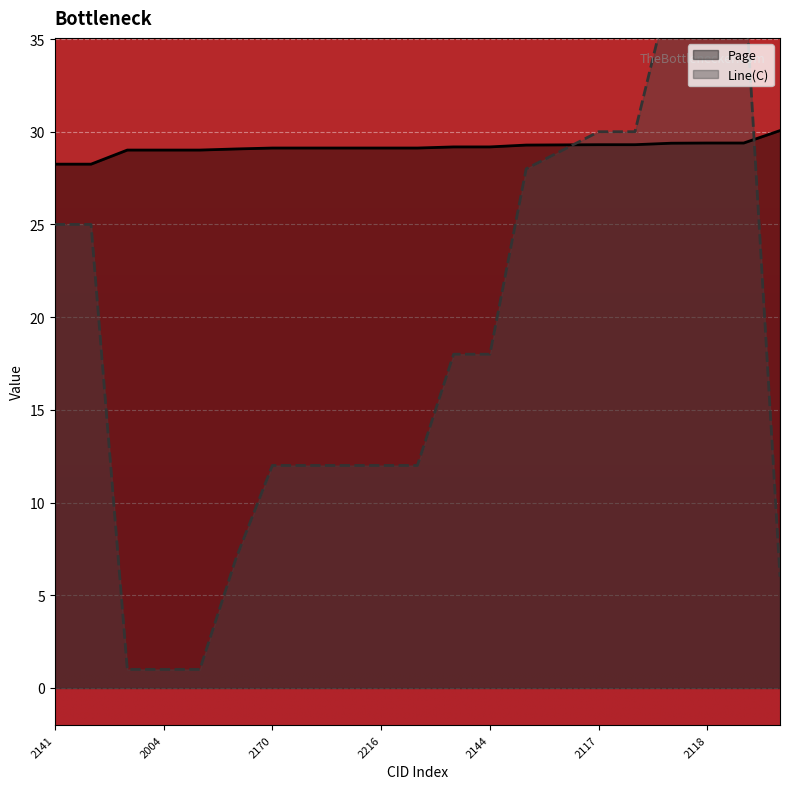

True or false: Page has a value of 16.7 at 2004.

False